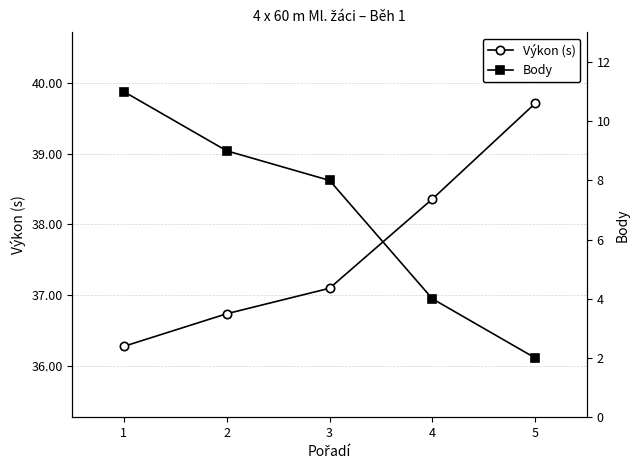

Which category has the highest value in the Výkon (s) series?

5